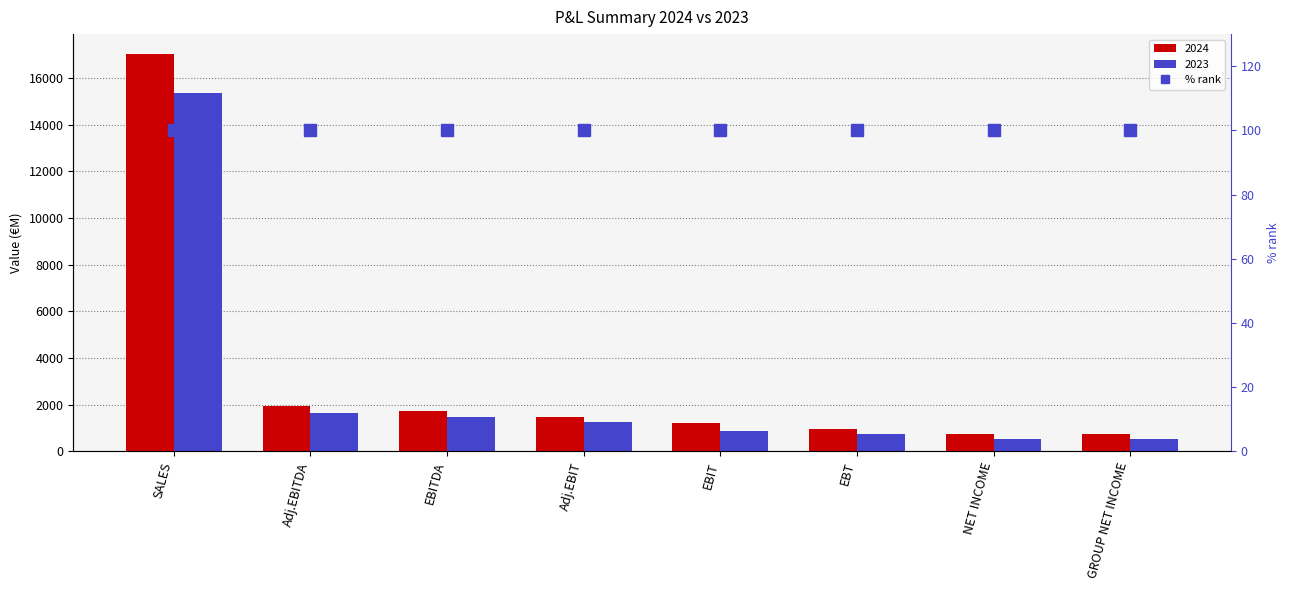

The value of 2024 at NET INCOME is 190. True or false?

False